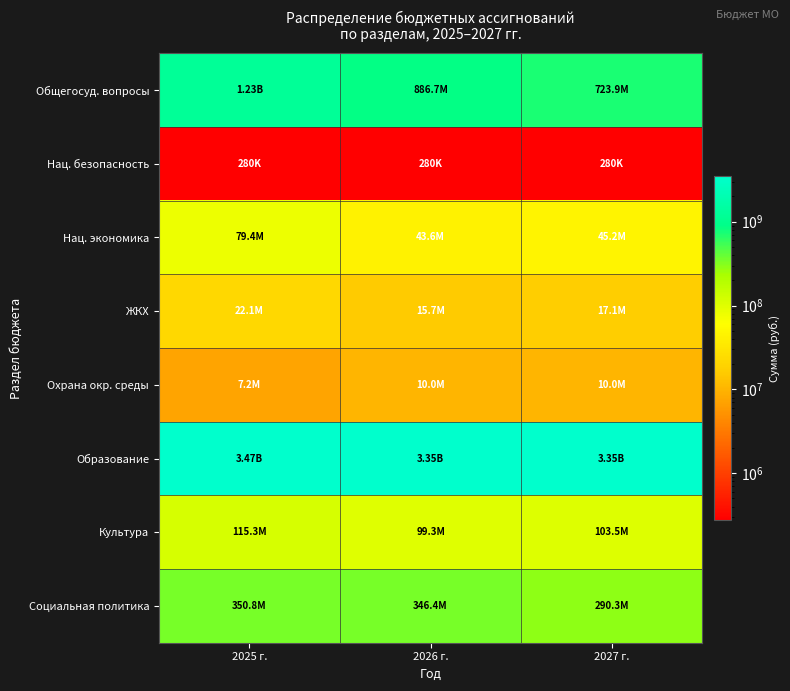

Which has a higher value, 2025 г. or 2027 г.?

2025 г.